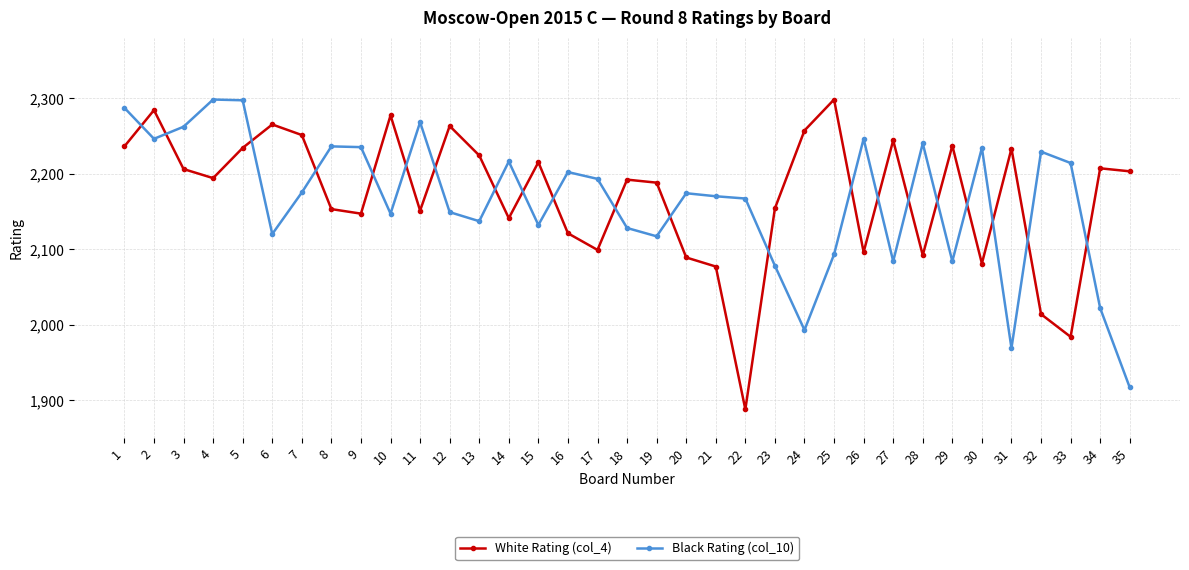

The value of Black Rating (col_10) at 28 is 2240. True or false?

True